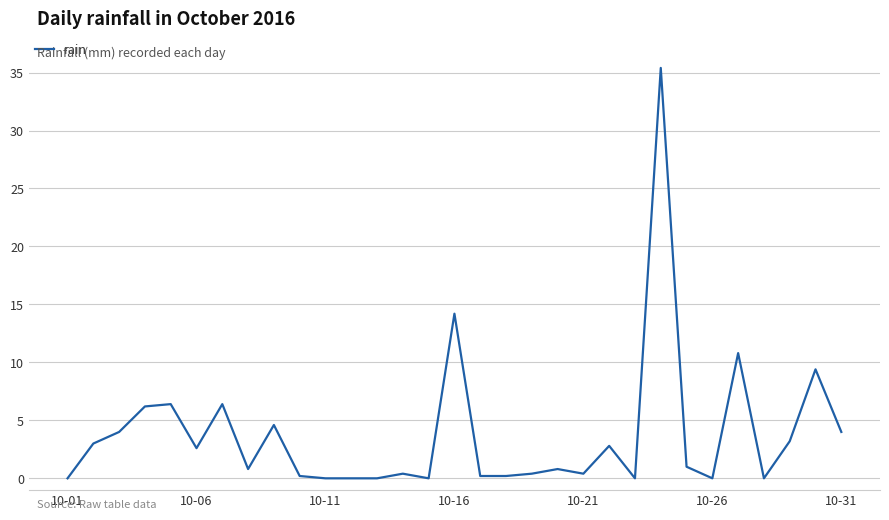

What is the greatest value displayed?

35.4